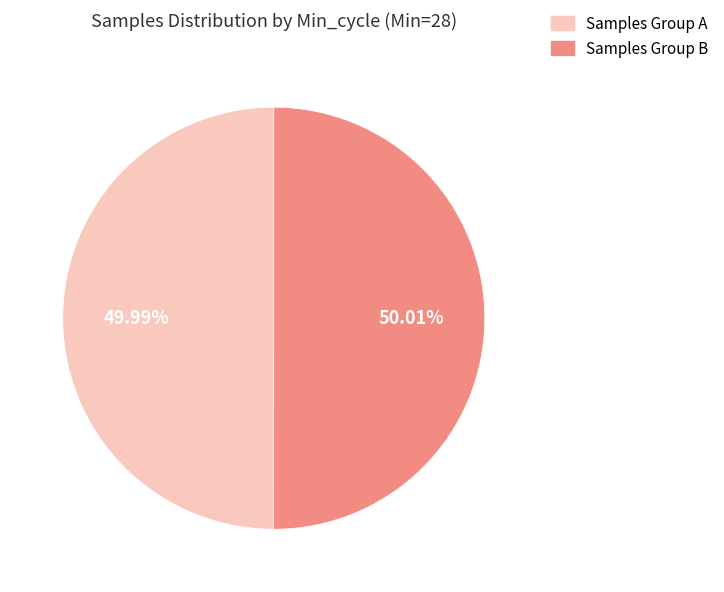

Is there a majority slice in this chart?

Yes